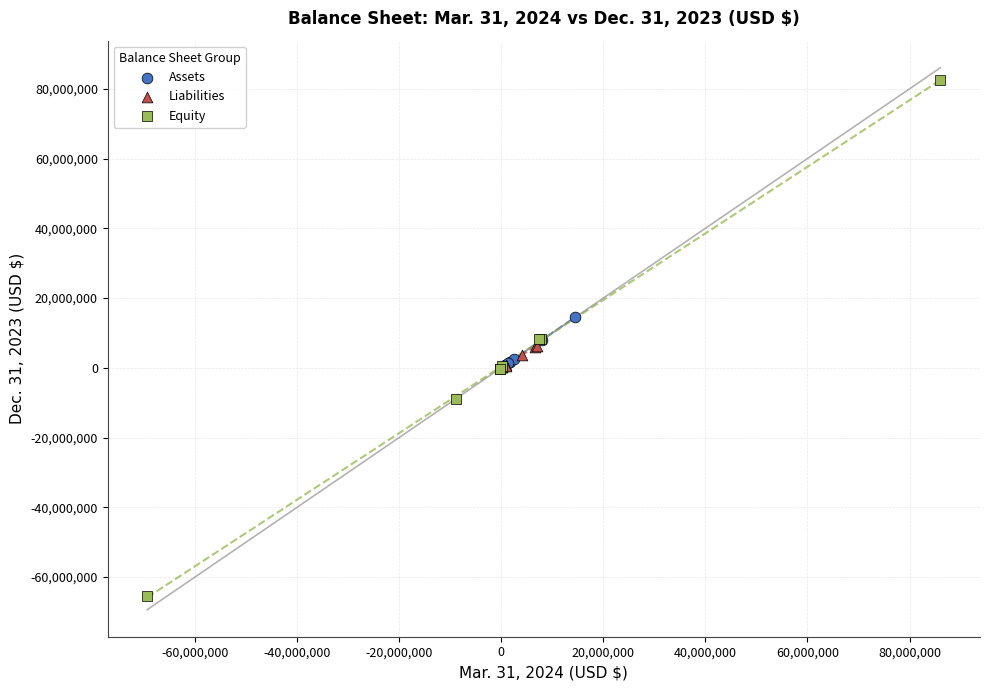

Which series contains the lowest Y value?

Equity